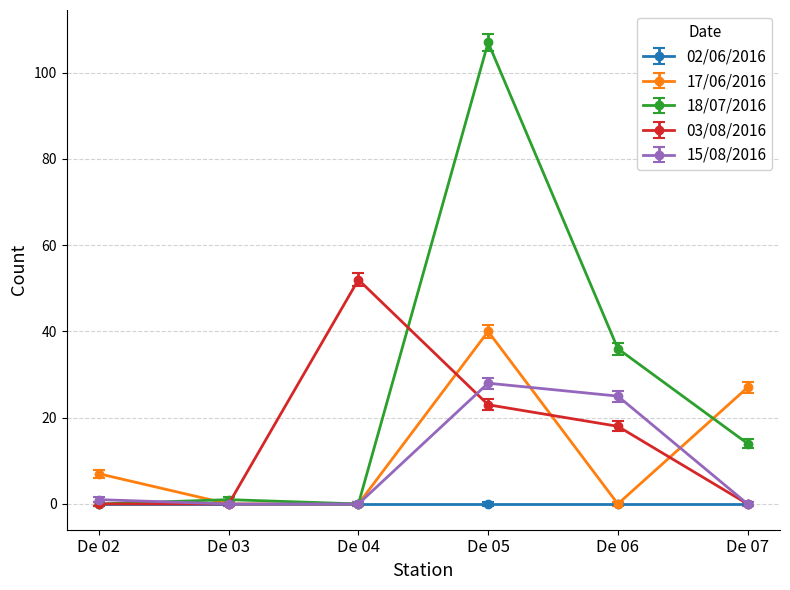

Where is 15/08/2016 nearest to the value 14?

De 06